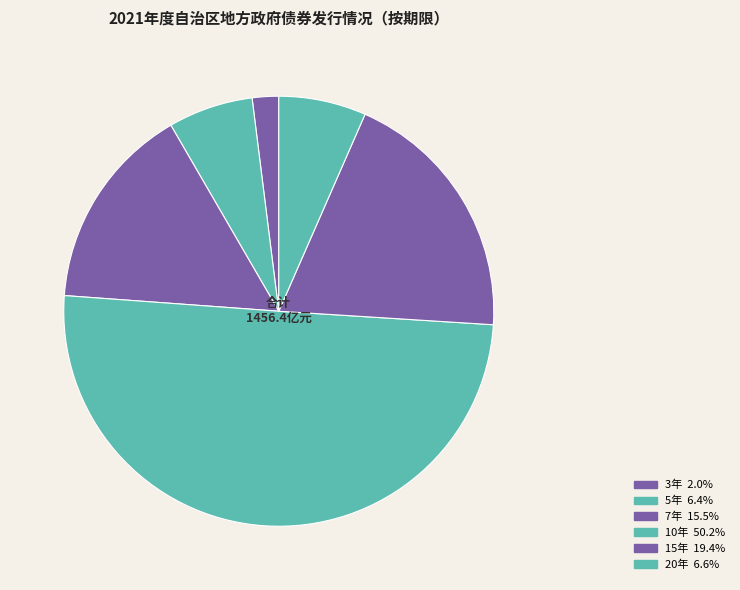

Count the number of slices in the pie.

6